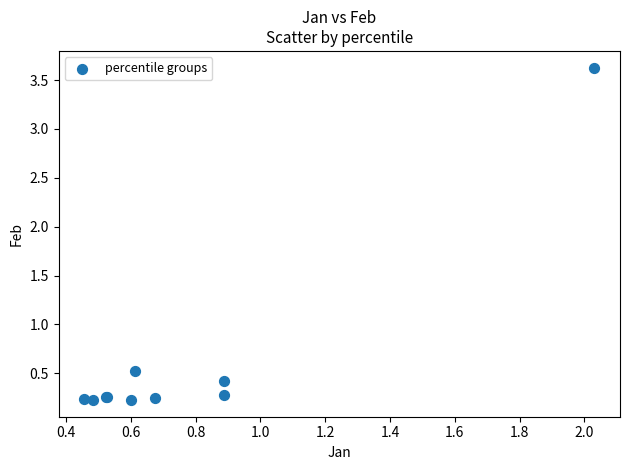

What Y value in the scatter plot is closest to 1?

0.5